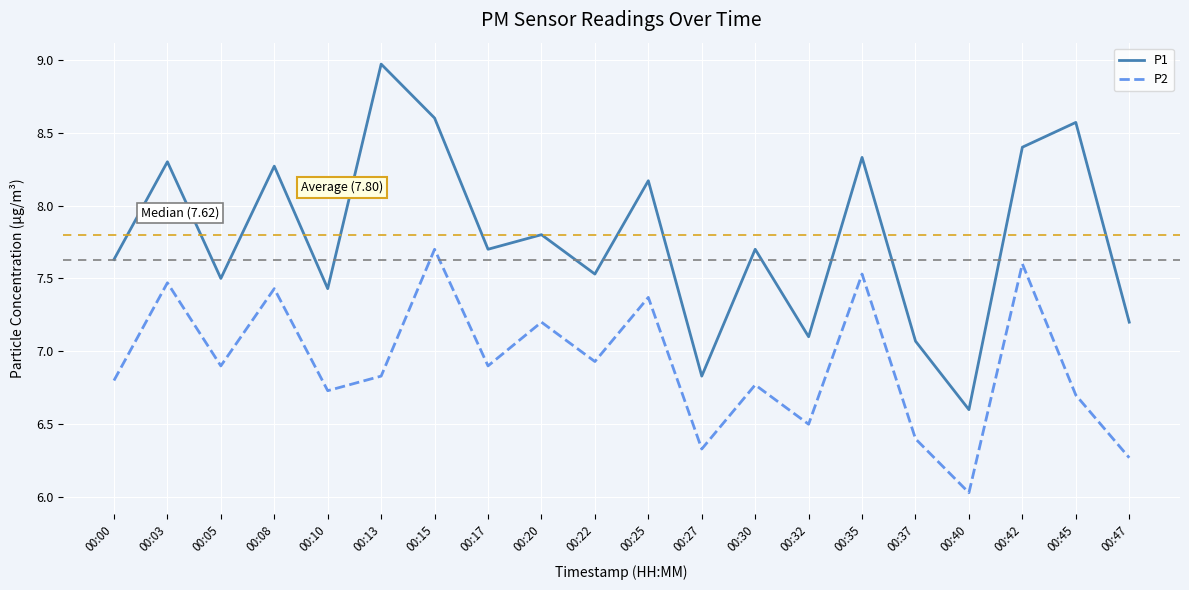

Rank the series by their average value, from lowest to highest.

P2, P1